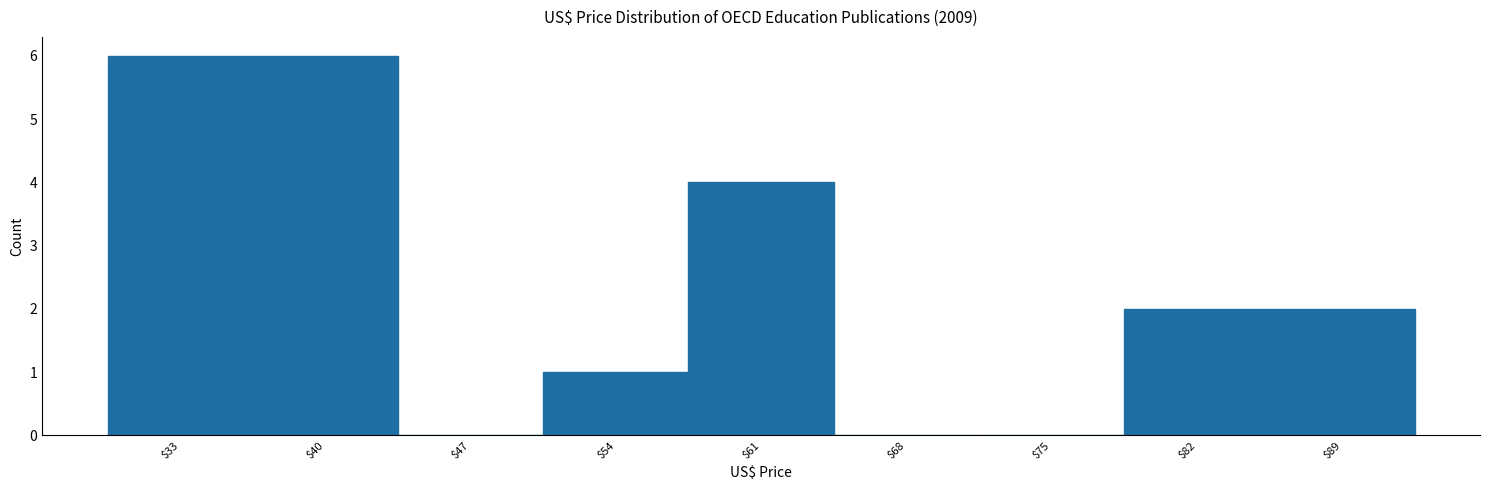

What is the height of the bar covering 37 to 44 on the x-axis? The values are not printed on the chart, so give them approximately, as read against the axis.

6